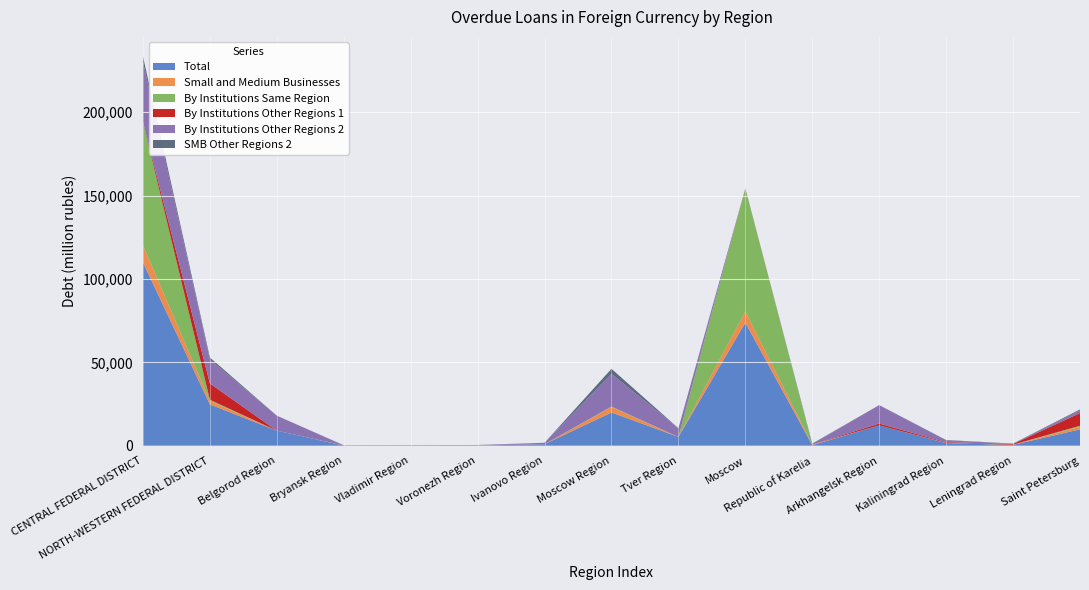

Reading right to left, what are all the values shown in this chart?

Total: Saint Petersburg=9815	Leningrad Region=493	Kaliningrad Region=1574	Arkhangelsk Region=12173	Republic of Karelia=319	Moscow=73793	Tver Region=5246	Moscow Region=19930	Ivanovo Region=881	Voronezh Region=106	Vladimir Region=95	Bryansk Region=73	Belgorod Region=9003	NORTH-WESTERN FEDERAL DISTRICT=24748	CENTRAL FEDERAL DISTRICT=109978
Small and Medium Businesses: Saint Petersburg=1508	Leningrad Region=140	Kaliningrad Region=142	Arkhangelsk Region=0	Republic of Karelia=319	Moscow=6806	Tver Region=0	Moscow Region=3267	Ivanovo Region=0	Voronezh Region=106	Vladimir Region=74	Bryansk Region=73	Belgorod Region=0	NORTH-WESTERN FEDERAL DISTRICT=2157	CENTRAL FEDERAL DISTRICT=10327
By Institutions Same Region: Saint Petersburg=650	Leningrad Region=0	Kaliningrad Region=3	Arkhangelsk Region=0	Republic of Karelia=0	Moscow=73631	Tver Region=0	Moscow Region=285	Ivanovo Region=0	Voronezh Region=0	Vladimir Region=0	Bryansk Region=0	Belgorod Region=0	NORTH-WESTERN FEDERAL DISTRICT=652	CENTRAL FEDERAL DISTRICT=73916
By Institutions Other Regions 1: Saint Petersburg=7587	Leningrad Region=354	Kaliningrad Region=376	Arkhangelsk Region=1112	Republic of Karelia=0	Moscow=151	Tver Region=0	Moscow Region=0	Ivanovo Region=0	Voronezh Region=0	Vladimir Region=0	Bryansk Region=0	Belgorod Region=0	NORTH-WESTERN FEDERAL DISTRICT=9764	CENTRAL FEDERAL DISTRICT=151
By Institutions Other Regions 2: Saint Petersburg=1578	Leningrad Region=139	Kaliningrad Region=1196	Arkhangelsk Region=11061	Republic of Karelia=319	Moscow=10	Tver Region=5246	Moscow Region=19645	Ivanovo Region=881	Voronezh Region=106	Vladimir Region=95	Bryansk Region=73	Belgorod Region=9003	NORTH-WESTERN FEDERAL DISTRICT=14332	CENTRAL FEDERAL DISTRICT=35911
SMB Other Regions 2: Saint Petersburg=604	Leningrad Region=139	Kaliningrad Region=131	Arkhangelsk Region=0	Republic of Karelia=319	Moscow=10	Tver Region=0	Moscow Region=2982	Ivanovo Region=0	Voronezh Region=106	Vladimir Region=74	Bryansk Region=73	Belgorod Region=0	NORTH-WESTERN FEDERAL DISTRICT=1232	CENTRAL FEDERAL DISTRICT=3246